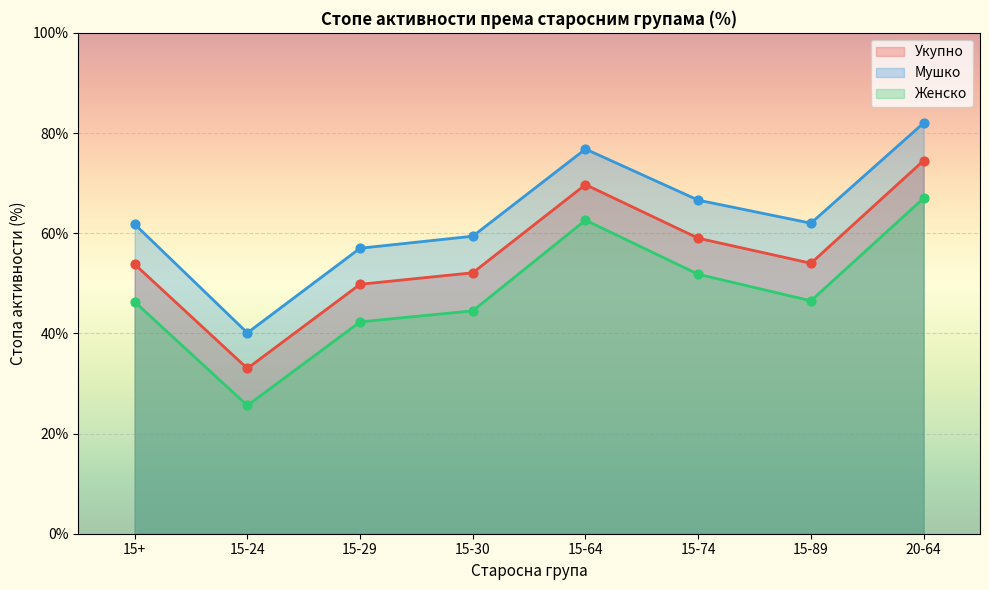

At how many categories does at least one series exceed 28?

8